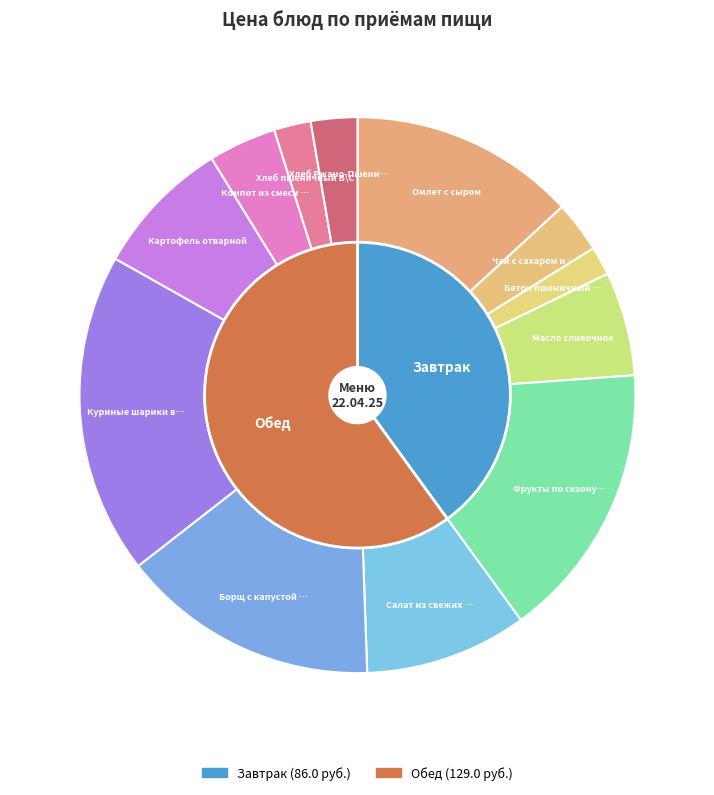

To the nearest percent, what is the difference between the Хлеб Ржано-Пшеничный and Фрукты по сезону (груши) slice percentages?

13%